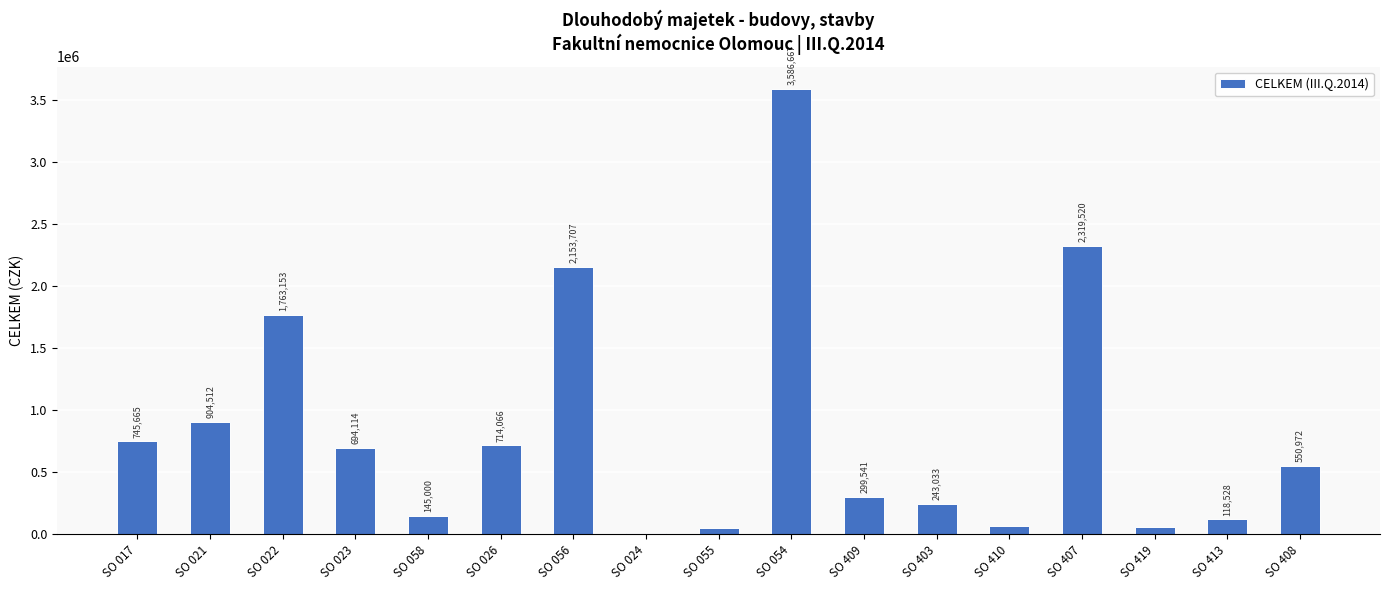

What is the average value?

848524